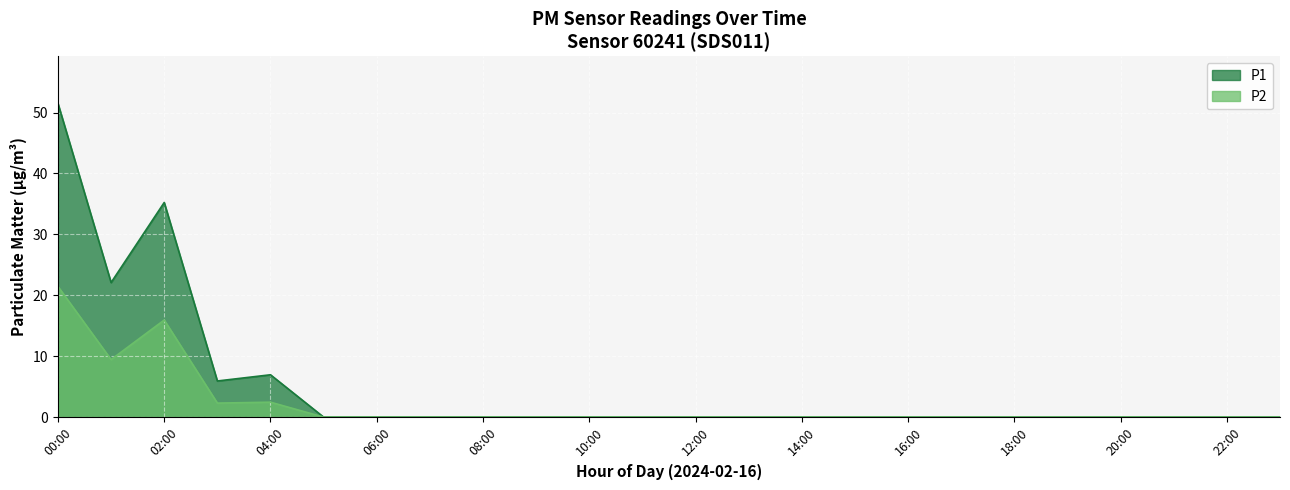

In P1, how many points are lower than both neighbors (excluding endpoints)?

2